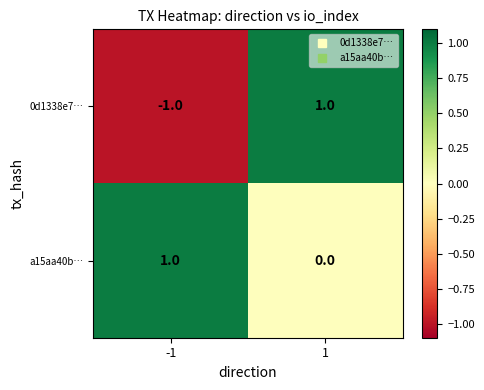

Rank the series by their average value, from lowest to highest.

0d1338e7…, a15aa40b…